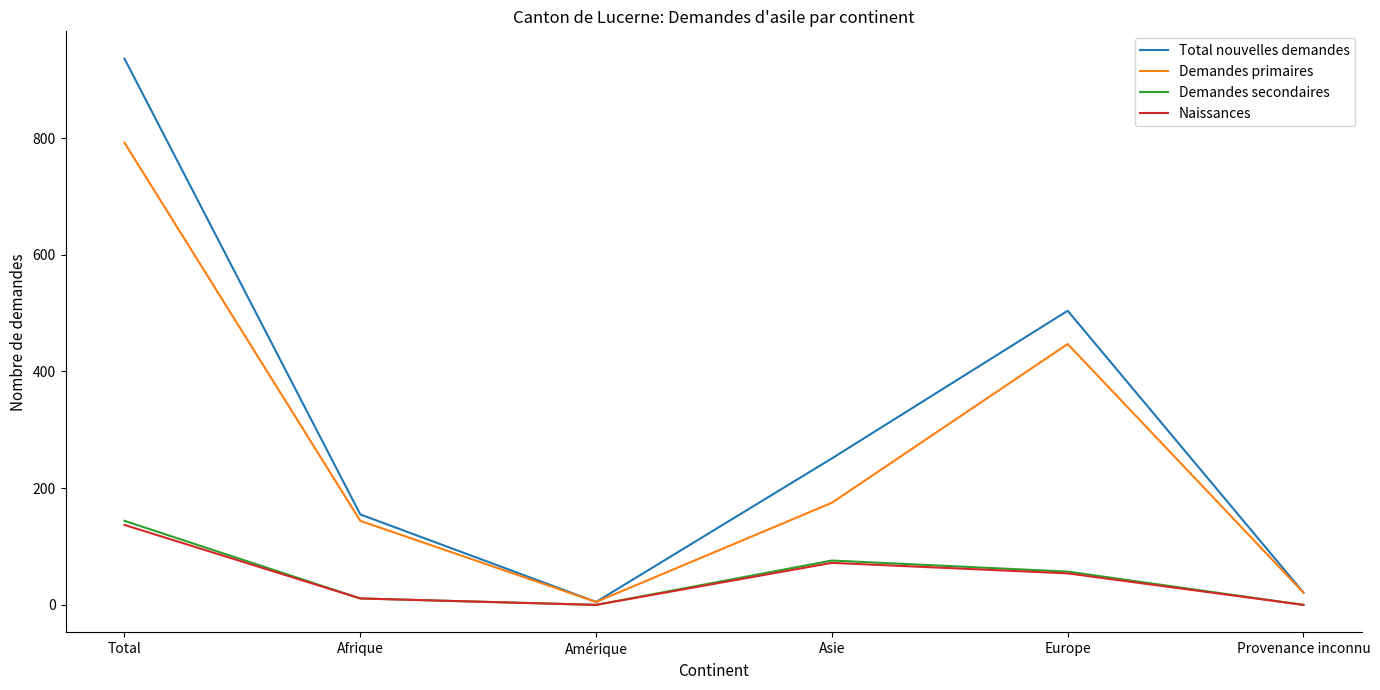

Where is the first local maximum for Demandes secondaires?

Asie